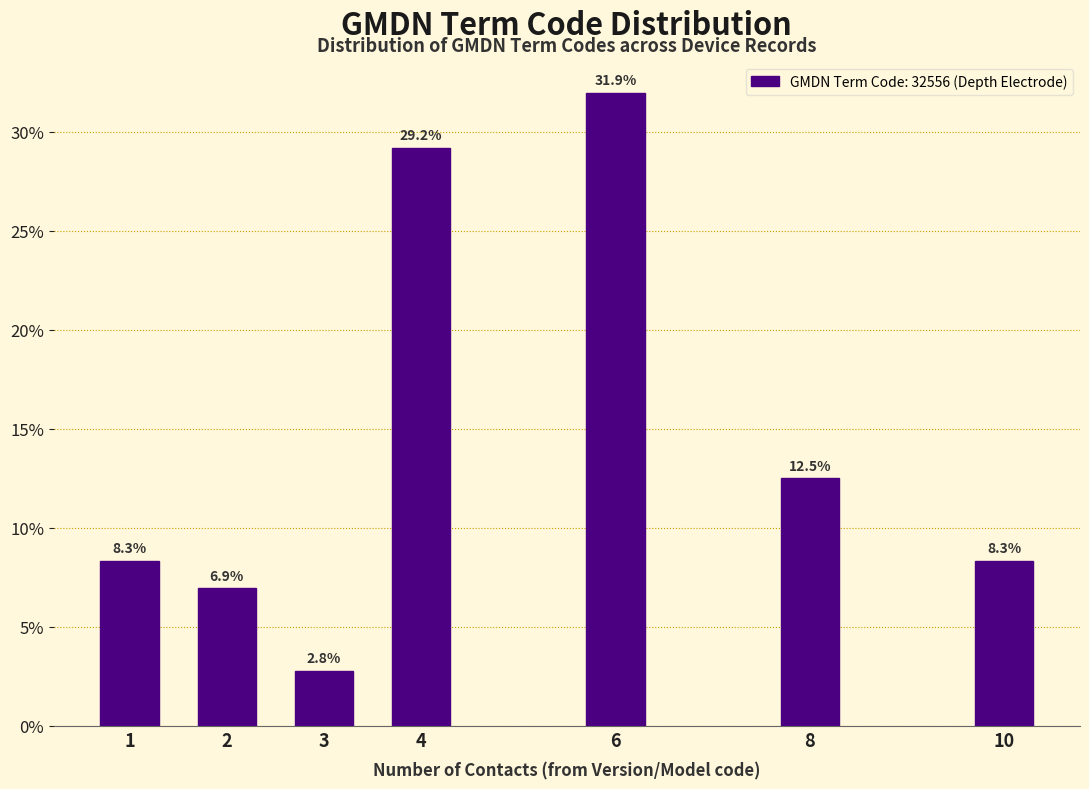

Reading left to right, extract all data points from this chart.

1=8.3	2=6.9	3=2.8	4=29.2	6=31.9	8=12.5	10=8.3